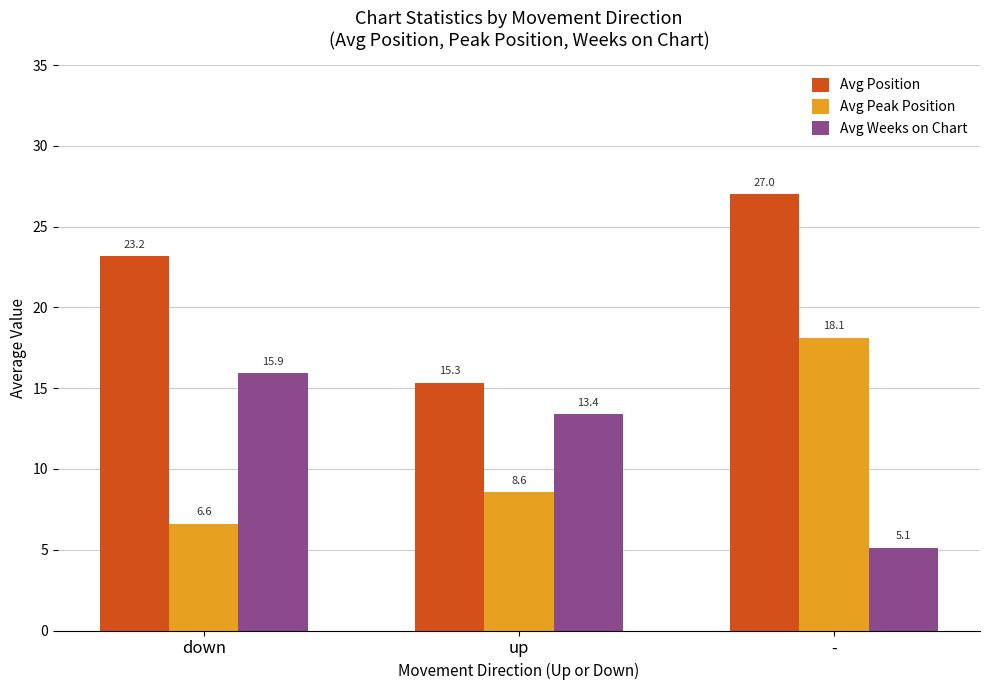

What is the label of the 3rd bar from the left?

-